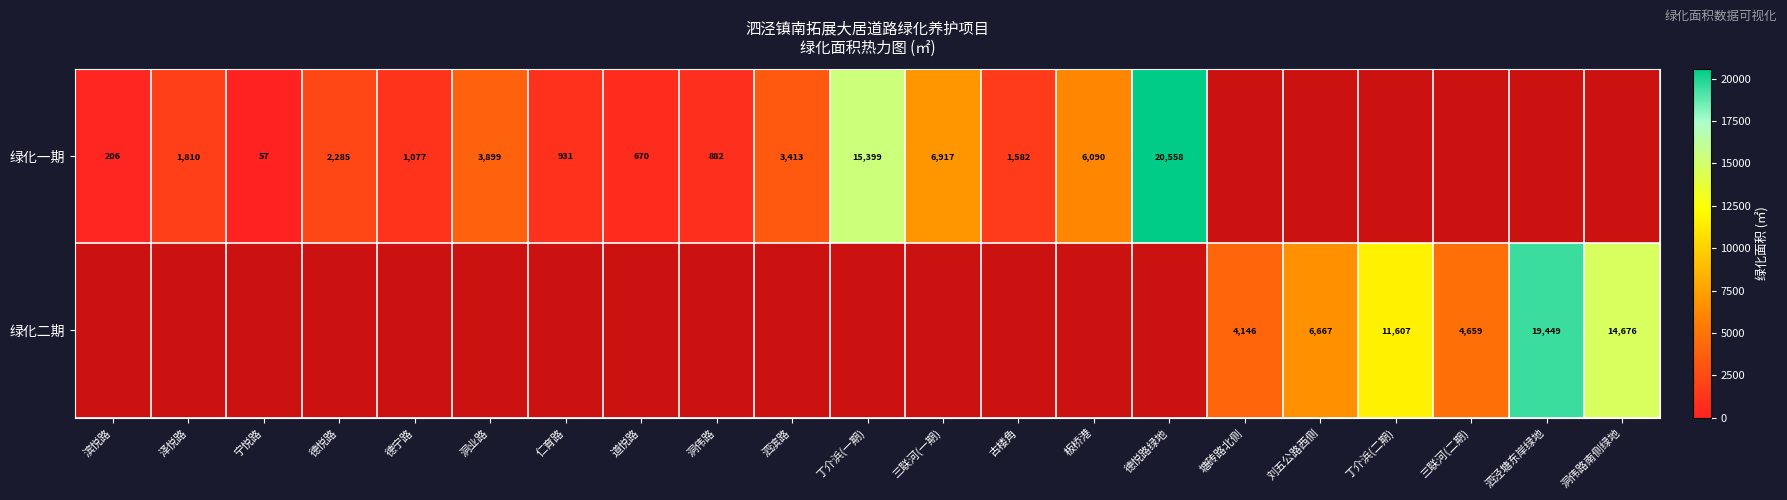

At how many categories does at least one series exceed 192?

20